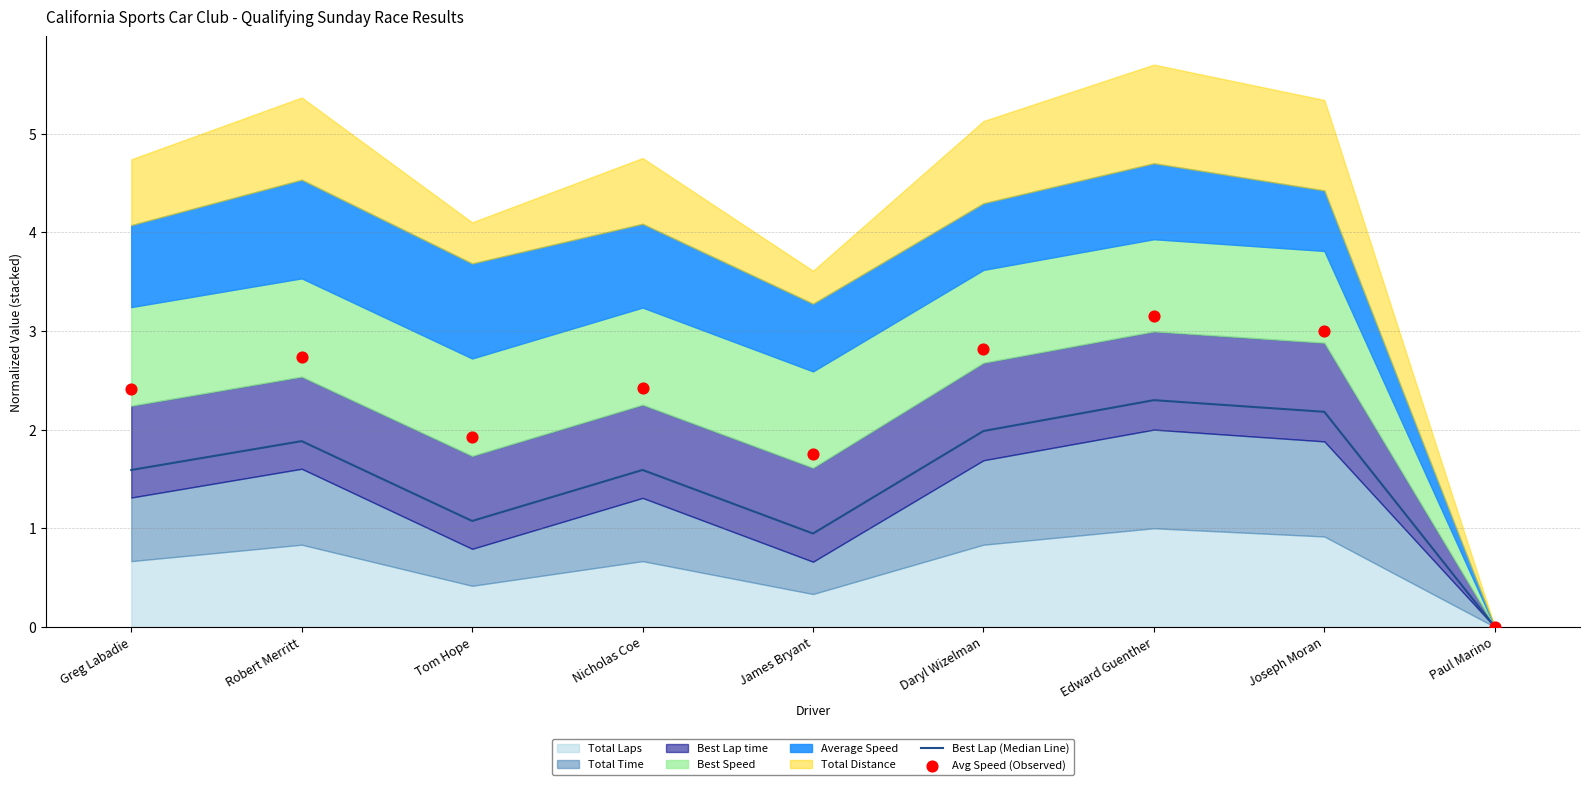

At which category is the sum across all series the highest?

Edward Guenther